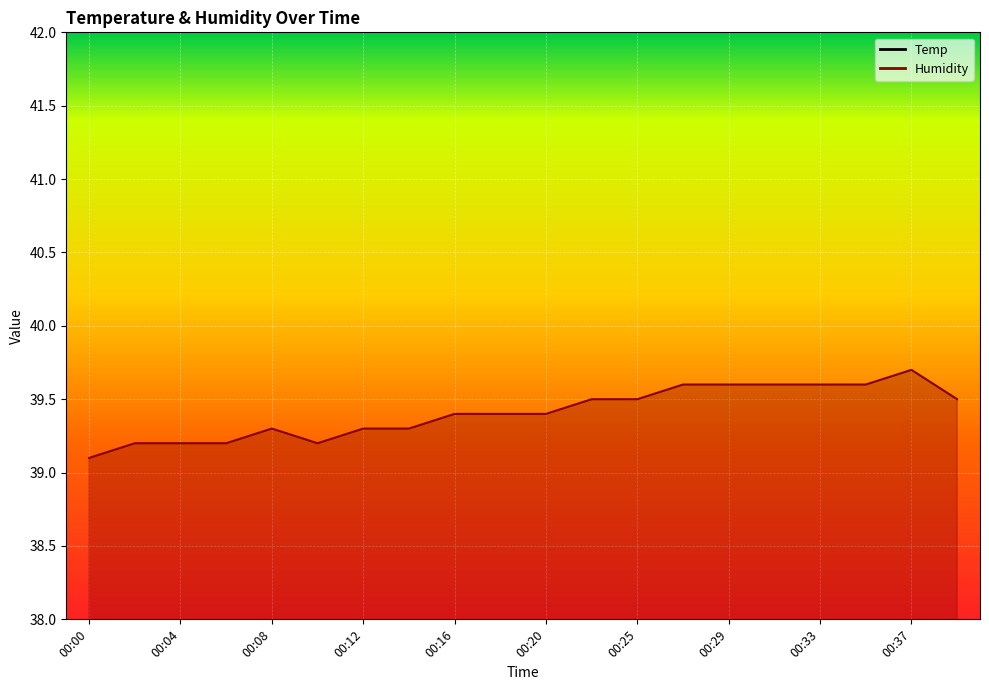

How many Temp values are between 26 and 27?

20